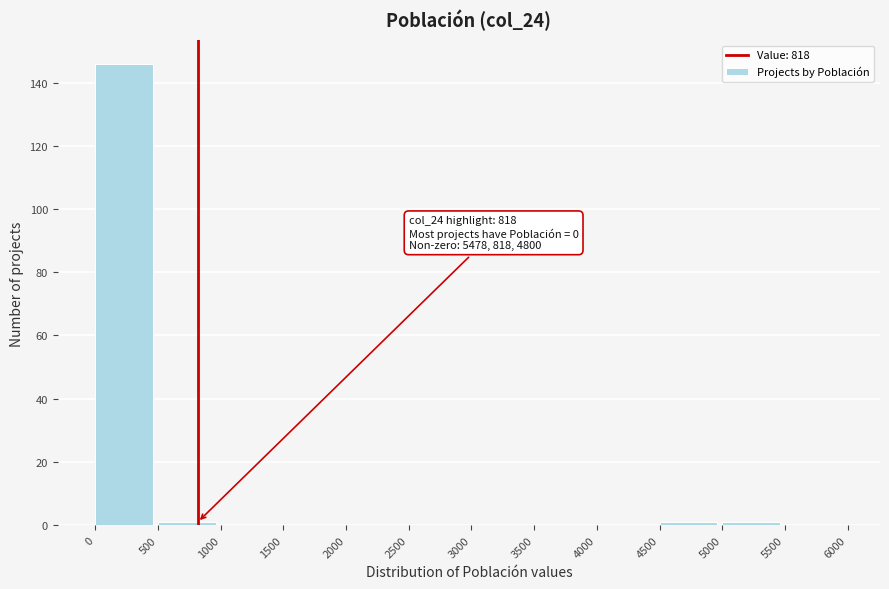

Which range on the x-axis has the tallest bar?

0 to 500